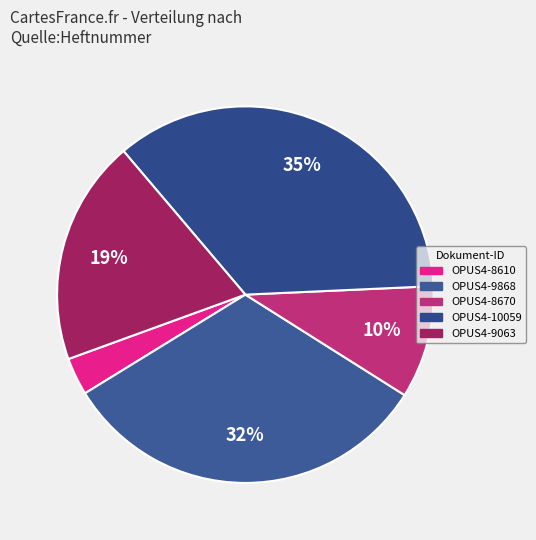

What percentage do OPUS4-10059 and OPUS4-9868 together represent?

67.7%